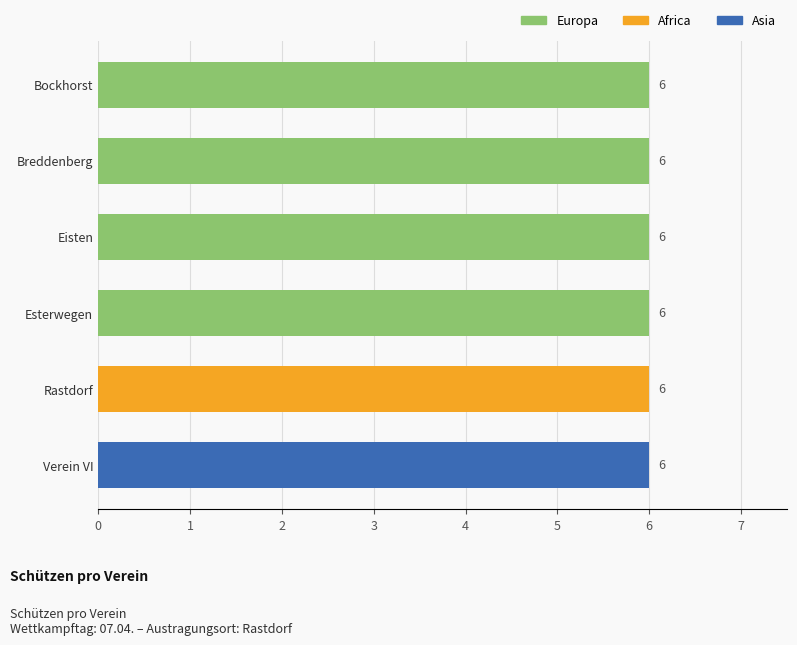

What is the maximum value for Breddenberg?

6